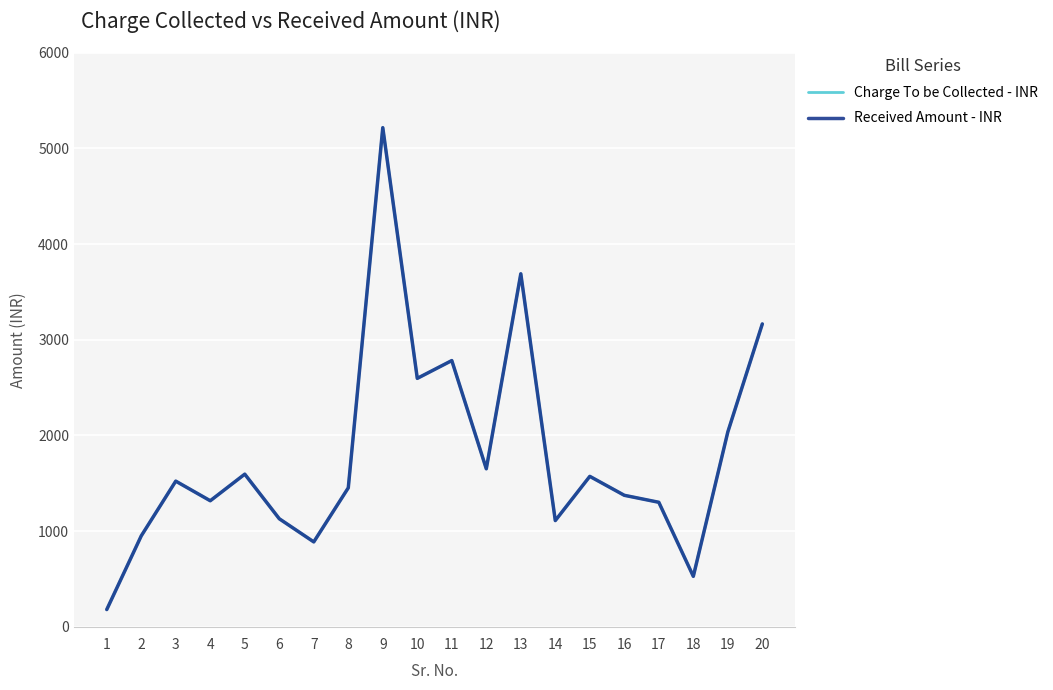

The value of Received Amount - INR at 16 is 2282. True or false?

False